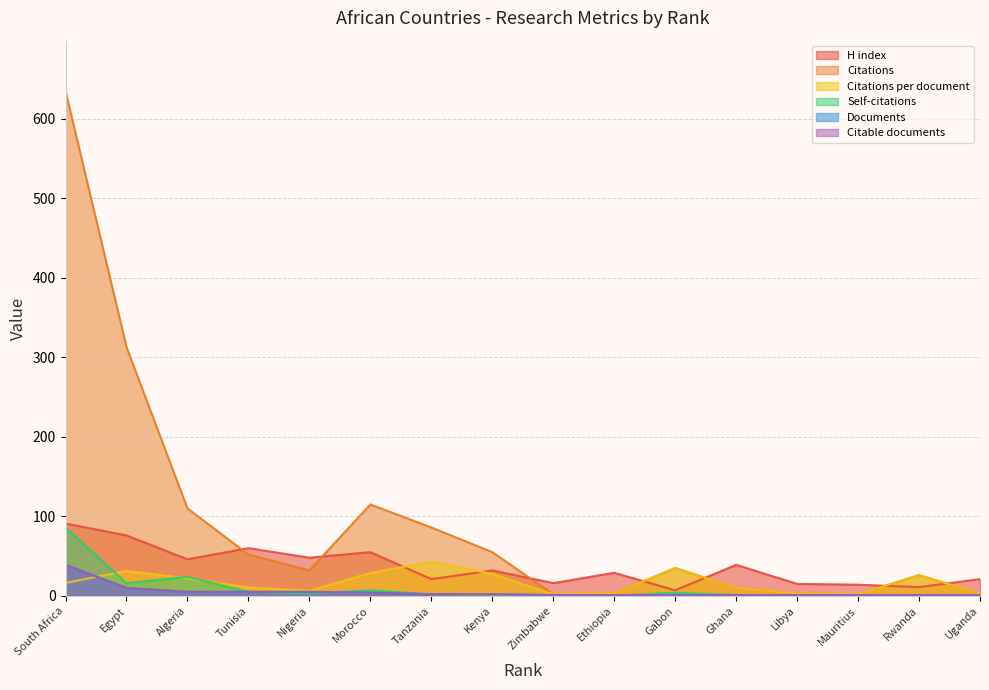

Where is Citations per document nearest to the value 22?

Algeria